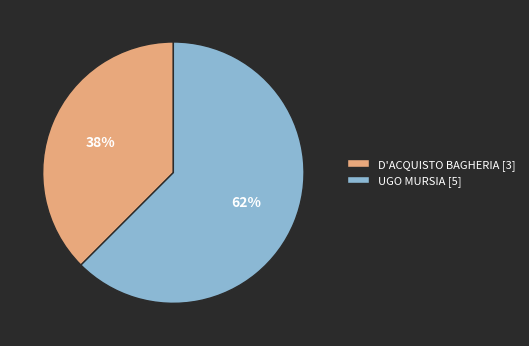

Which category has the biggest portion of the pie?

UGO MURSIA